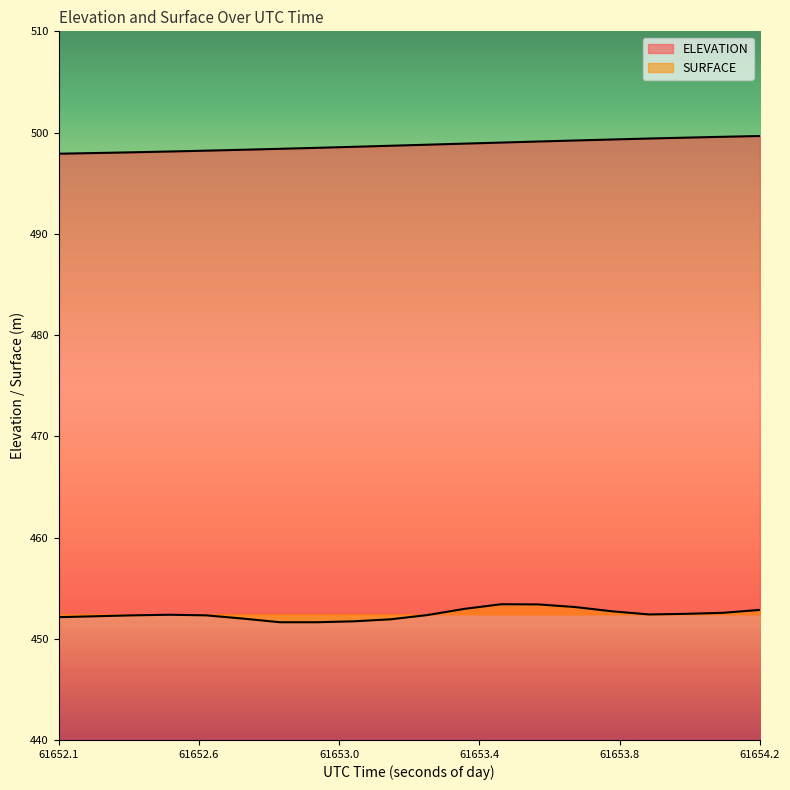

How many lines are shown in the chart?

2